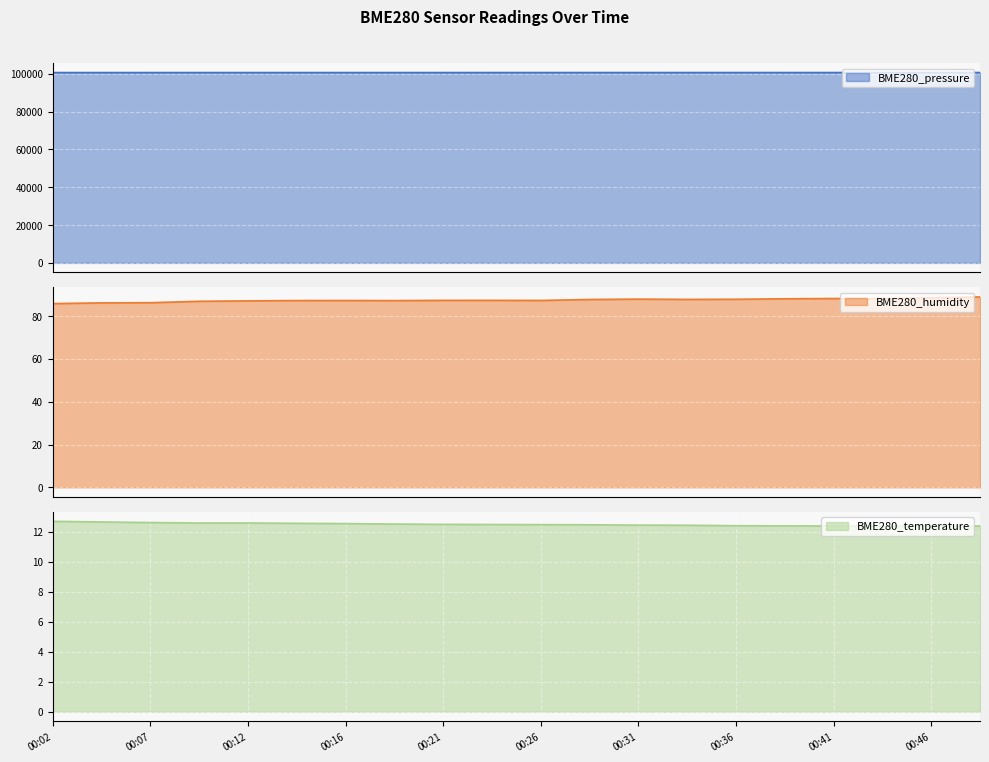

Between 00:07 and 00:14, which is larger?

00:14